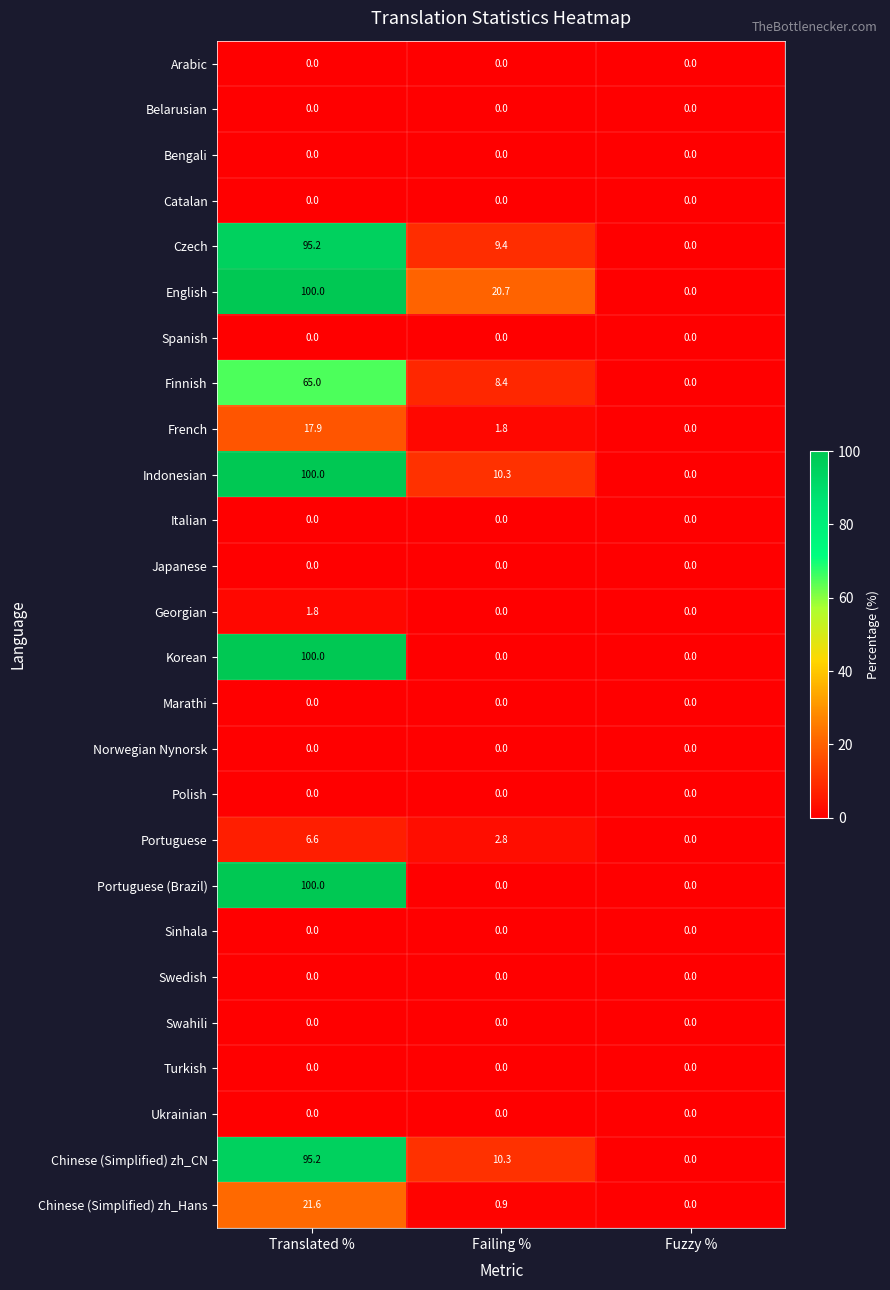

List the labels in order of Finnish value, largest first.

Translated %, Failing %, Fuzzy %